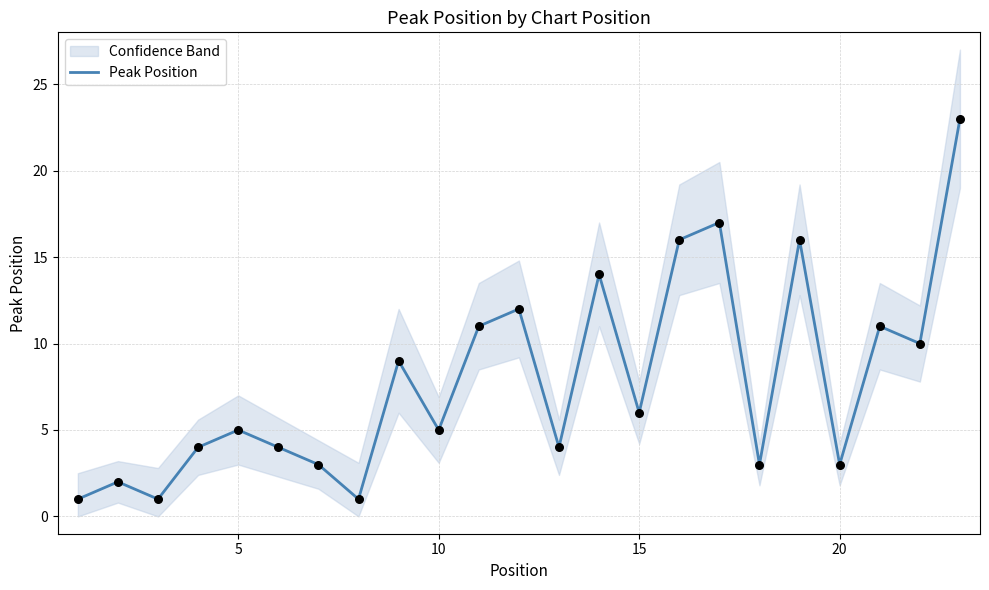

What is the highest value of the Peak Position series?

23